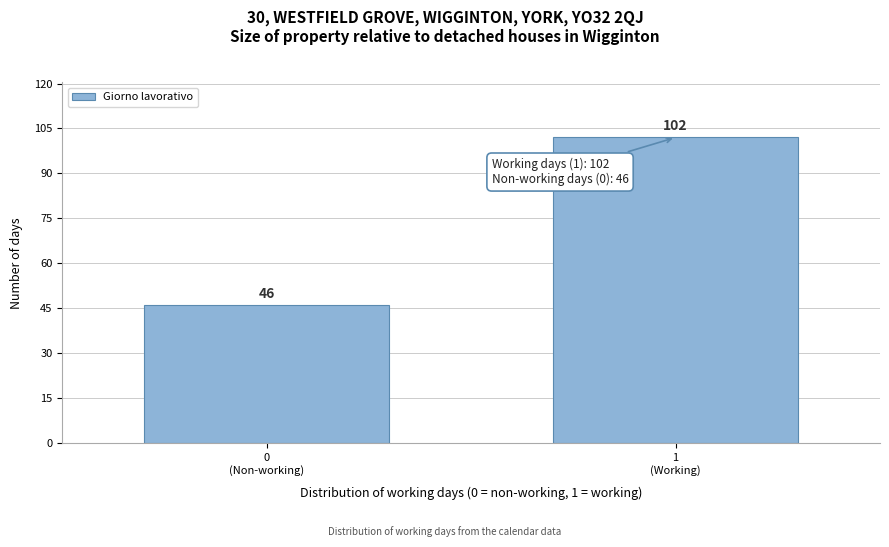

Reading right to left, transcribe all the data shown in this chart.

102	46